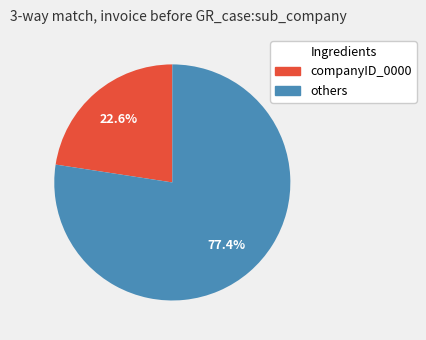

Is companyID_0000 the majority of the pie?

No